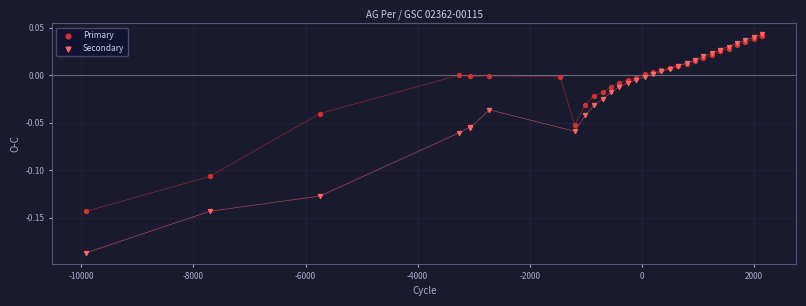

Which series reaches the minimum Y coordinate?

Secondary